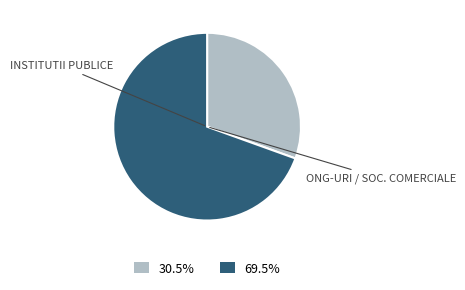

Is there any slice that represents more than half of the pie?

Yes